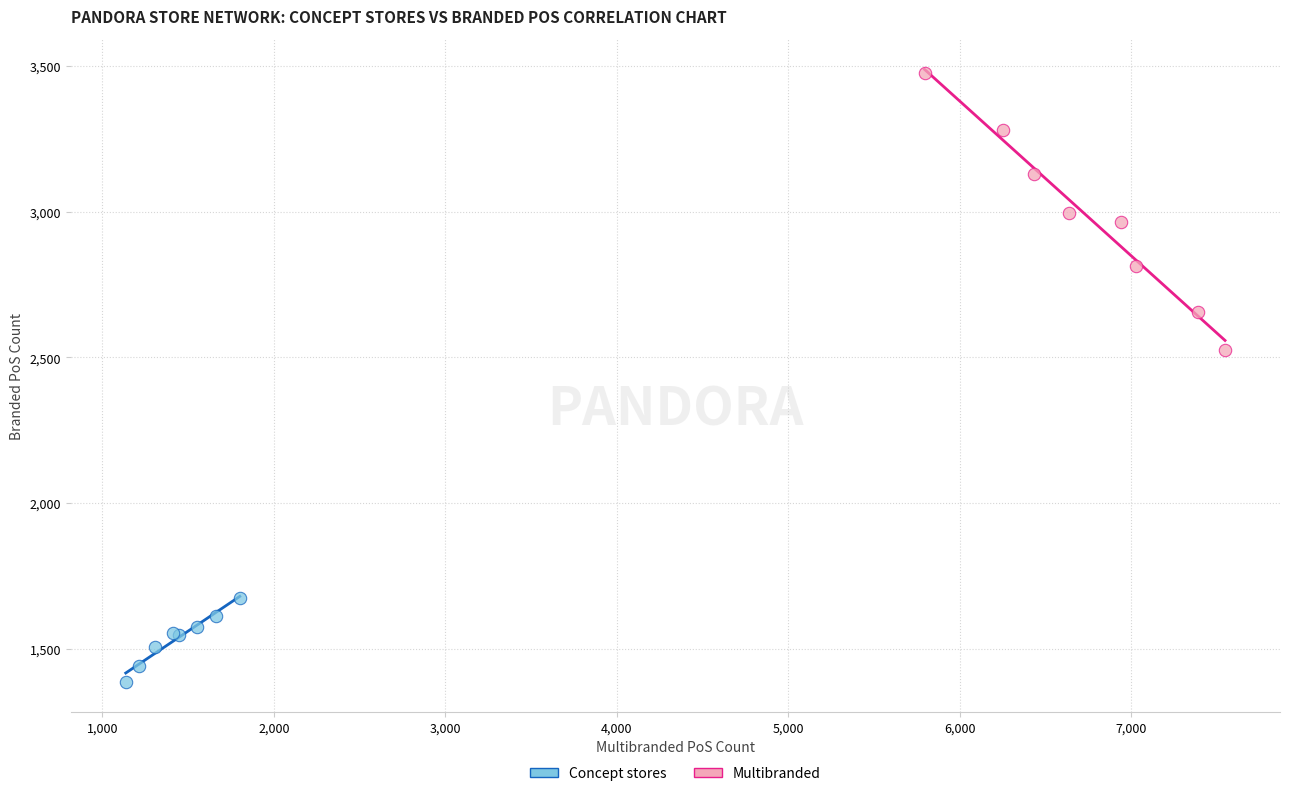

What are all the series names shown in the legend?

Concept stores, Multibranded